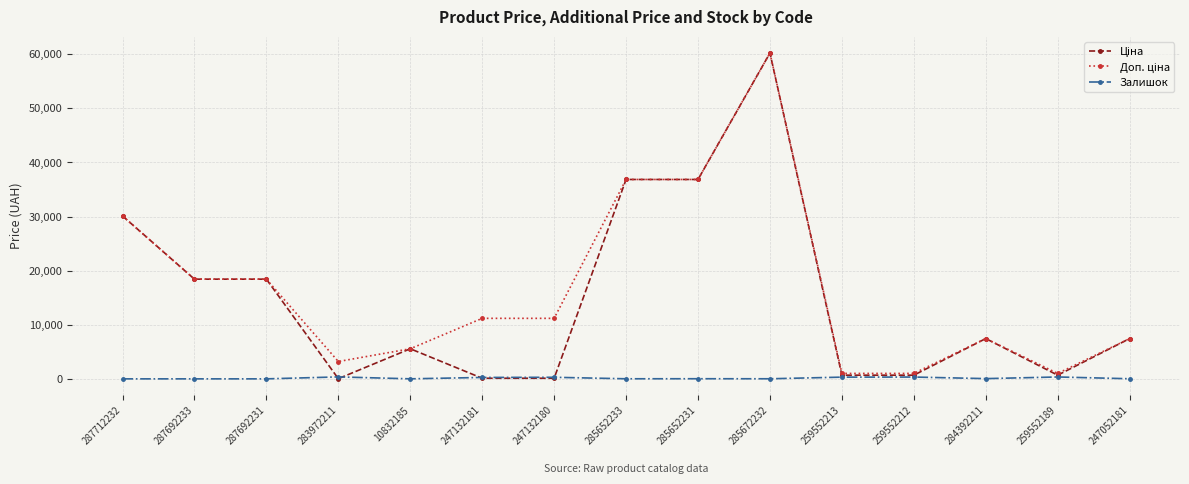

At how many categories does at least one series exceed 33694?

3